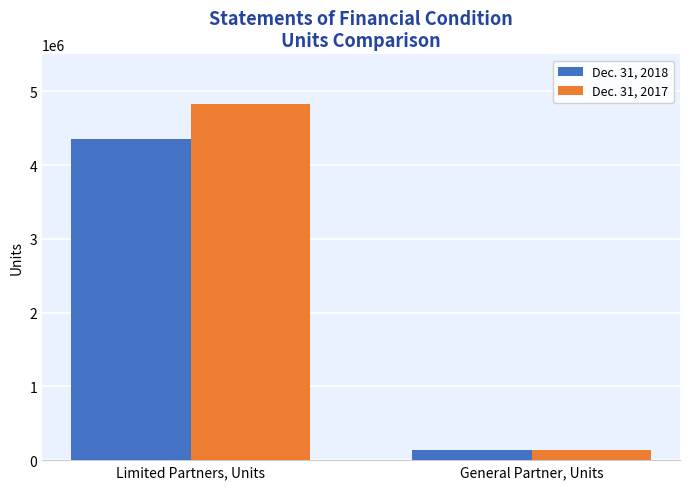

How many data points does each series have?

2